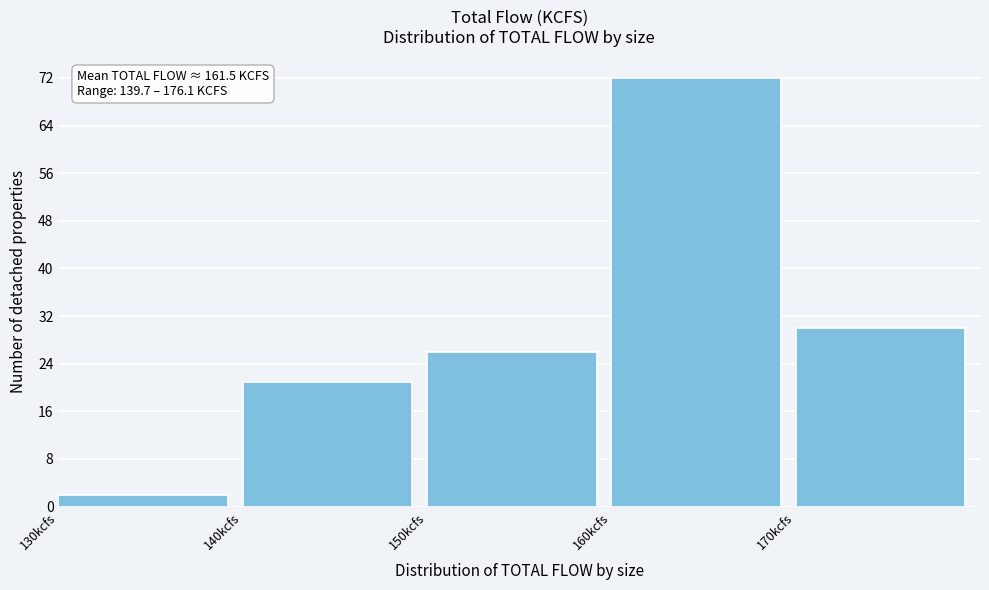

Over which range of the x-axis is the bar tallest?

160 to 170